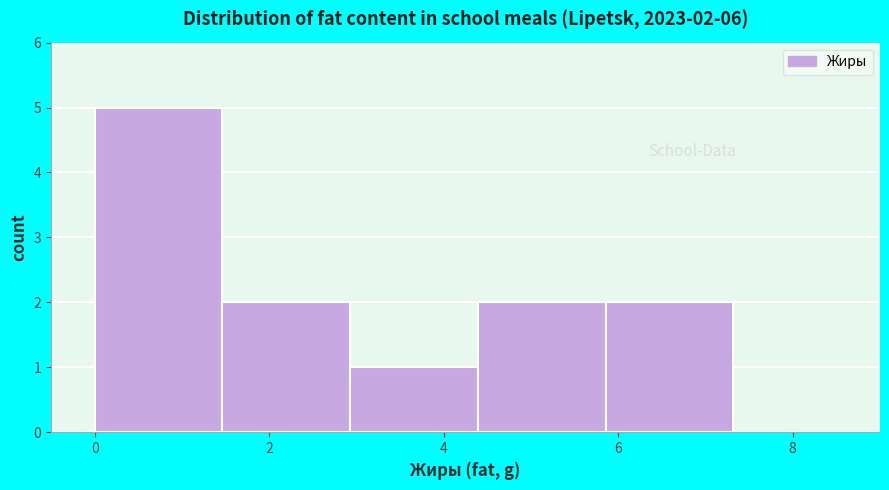

Which range on the x-axis has the tallest bar?

0.0 to 1.4